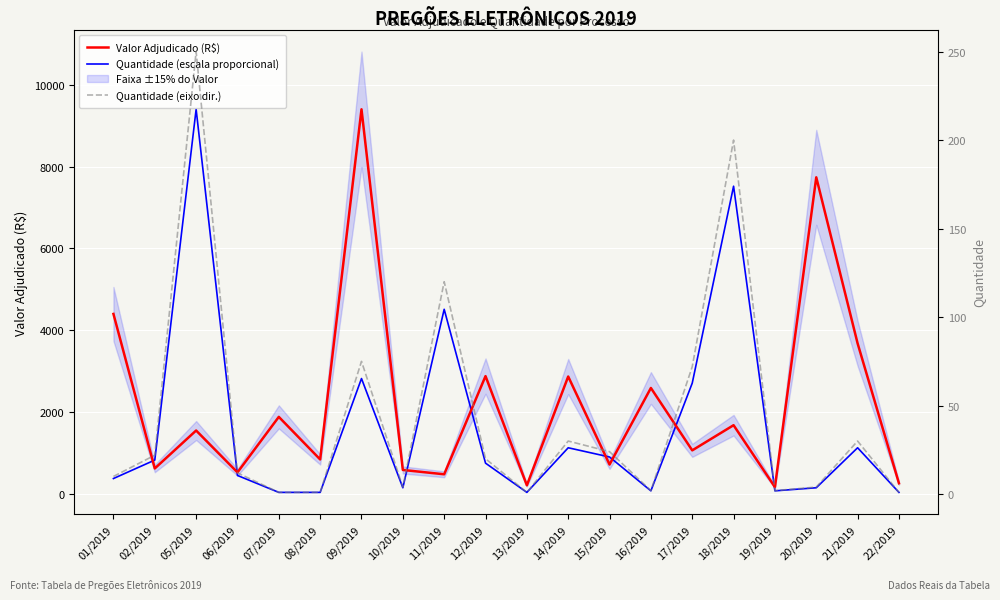

Where is the first local minimum for Quantidade (eixo dir.)?

10/2019